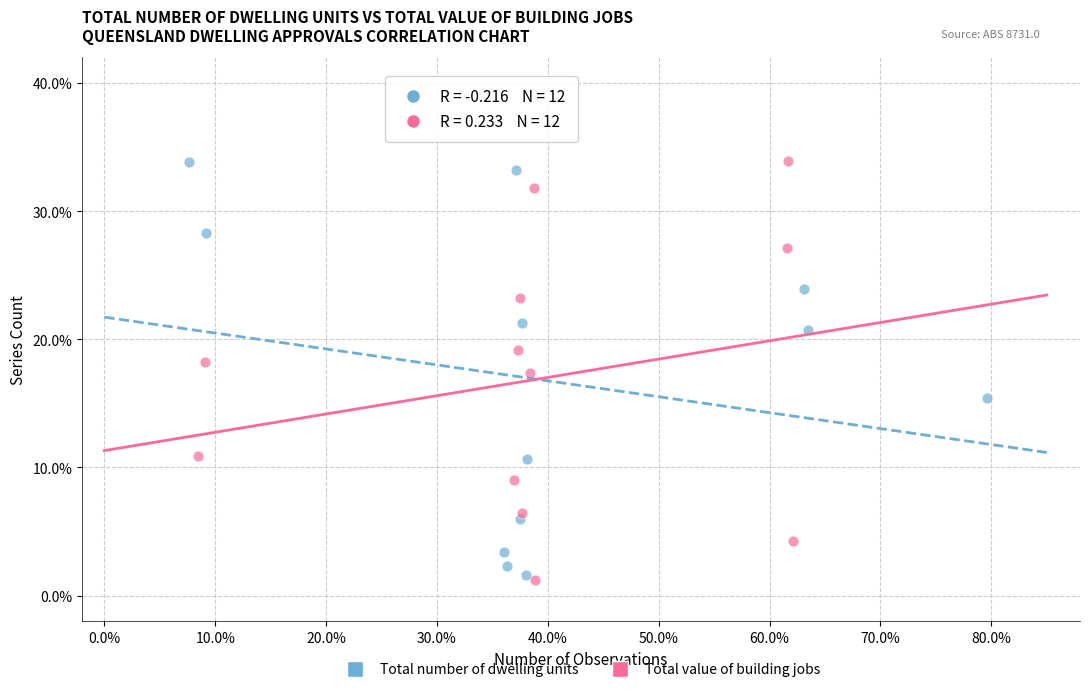

What are all the series names shown in the legend?

Total number of dwelling units, Total value of building jobs